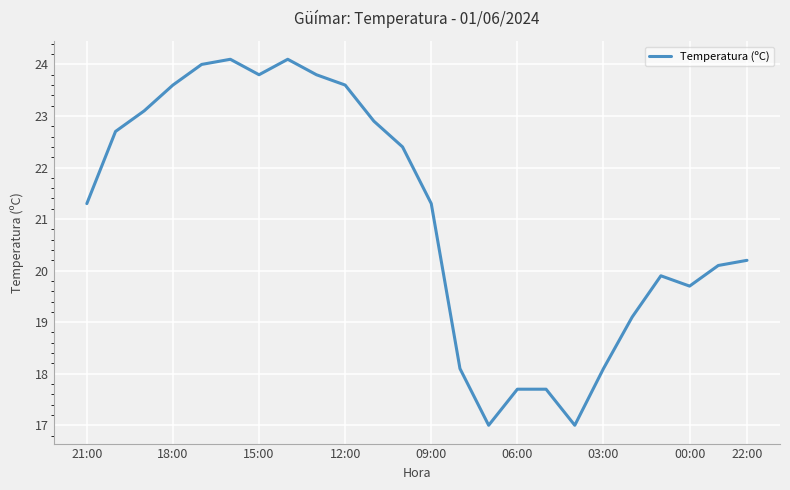

What is the maximum value shown in the chart?

24.1